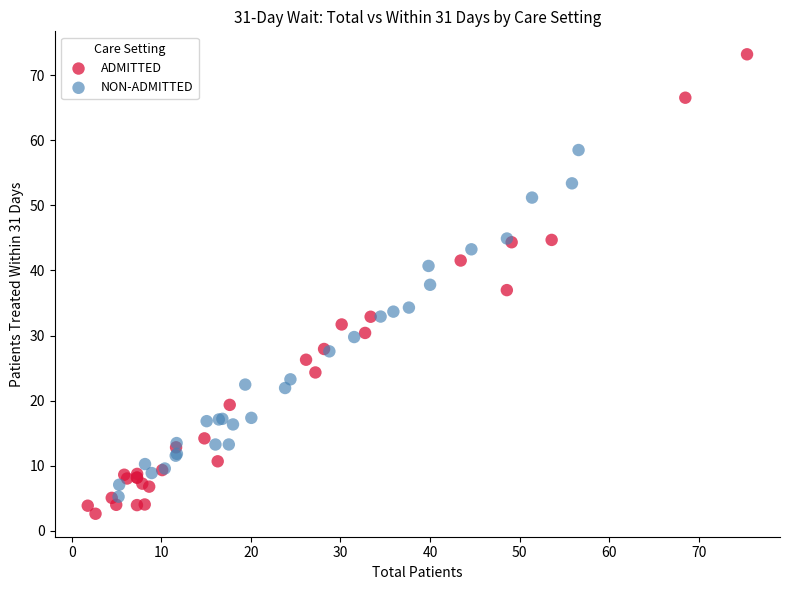

Which series reaches the maximum Y coordinate?

ADMITTED